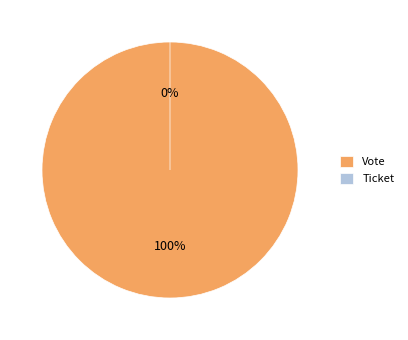

Is the sum of Vote and Ticket greater than half?

Yes